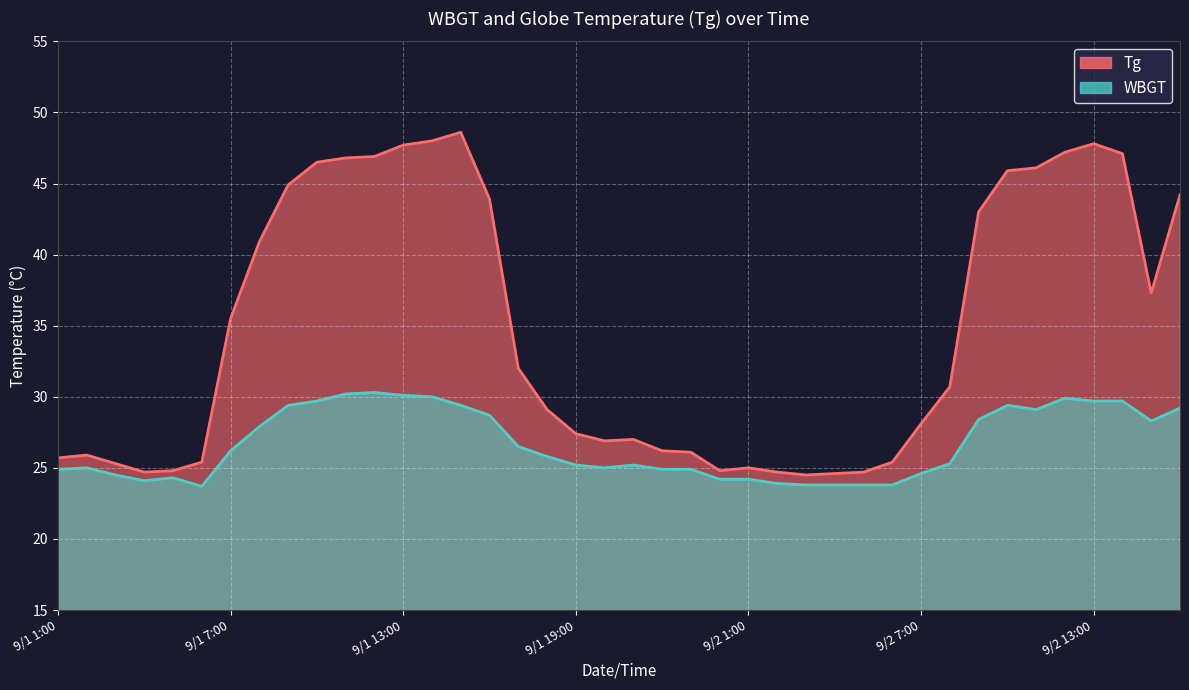

At which category is the sum across all series the highest?

9/1 14:00